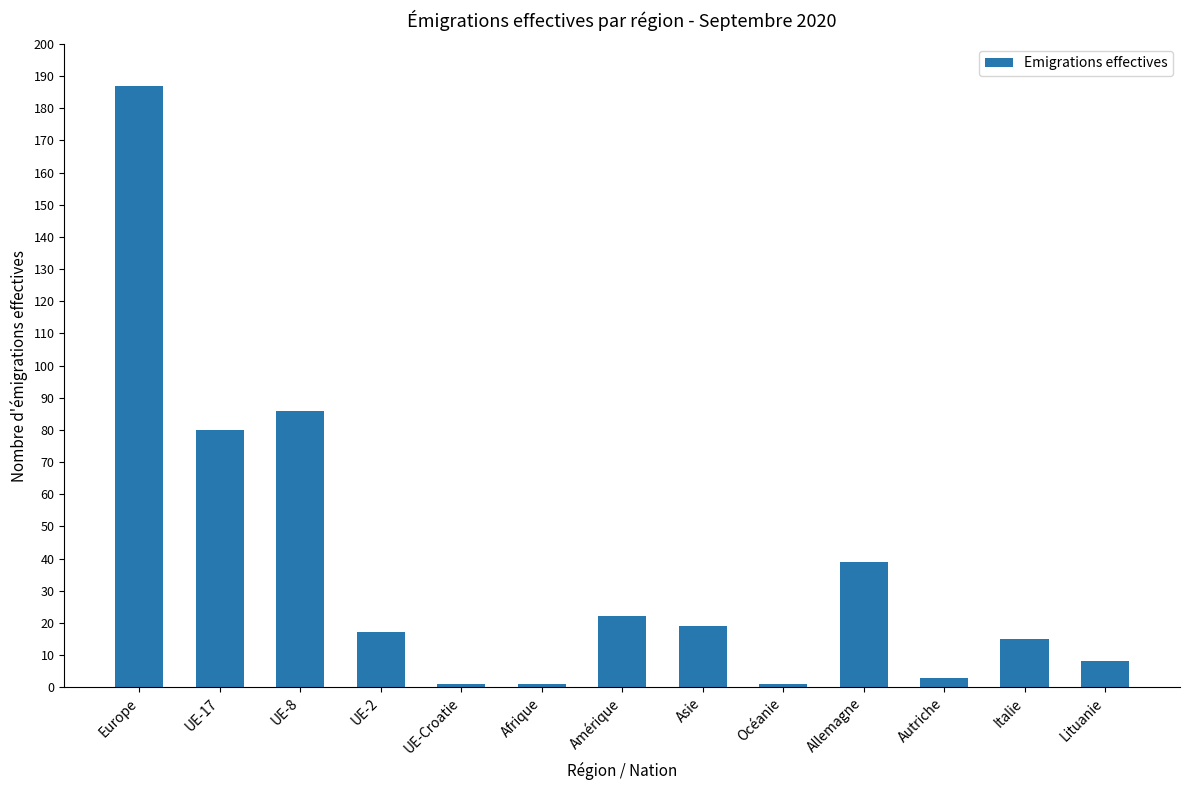

How many bars are there in total?

13